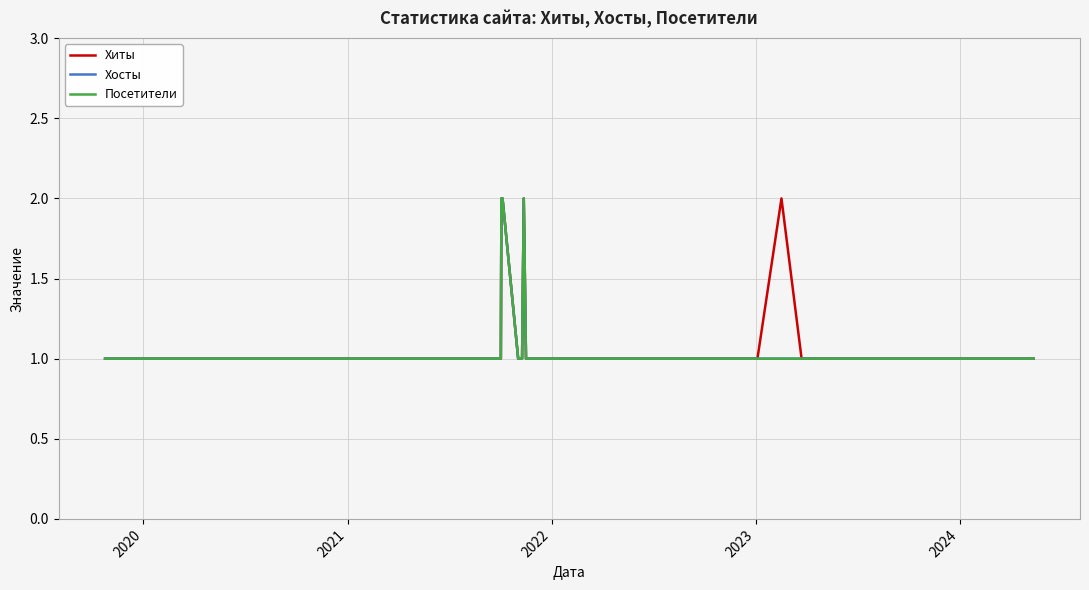

Does the chart display data point markers on the line(s)?

No